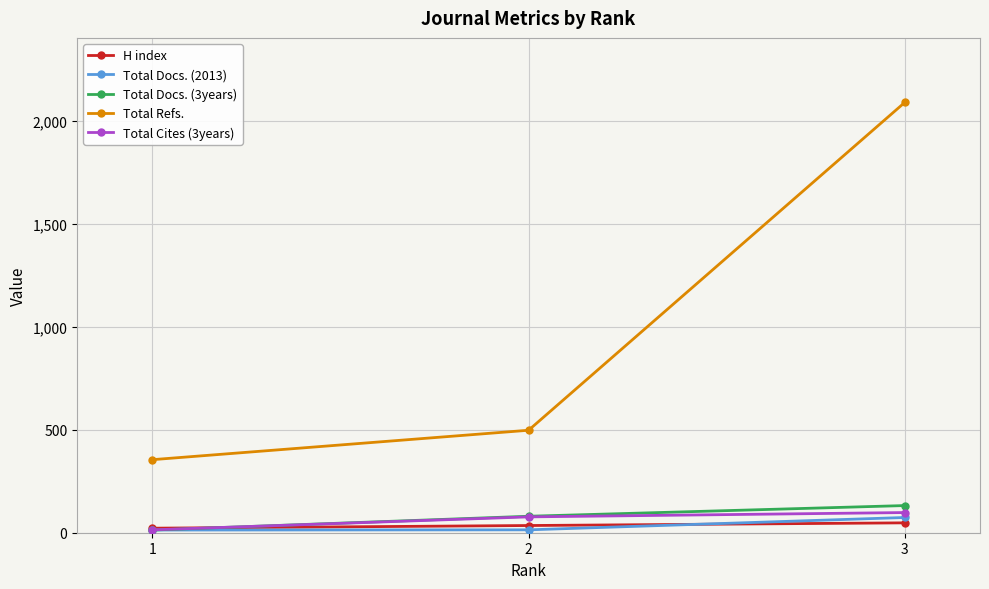

The value of Total Docs. (3years) at 3 is 224. True or false?

False